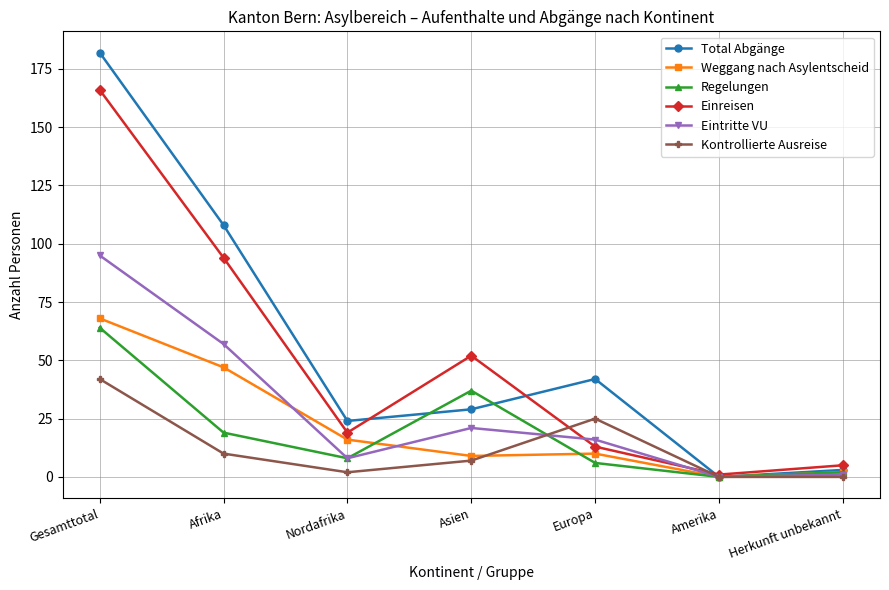

What position from the right is Afrika?

6